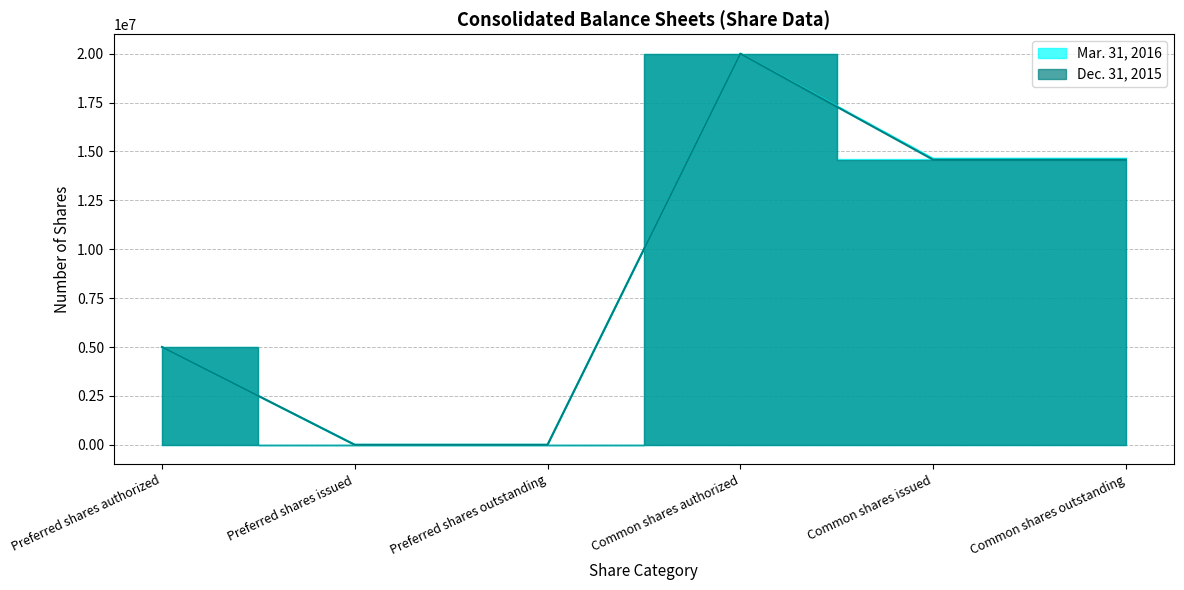

Rank the series by their average value, from highest to lowest.

Mar. 31, 2016, Dec. 31, 2015